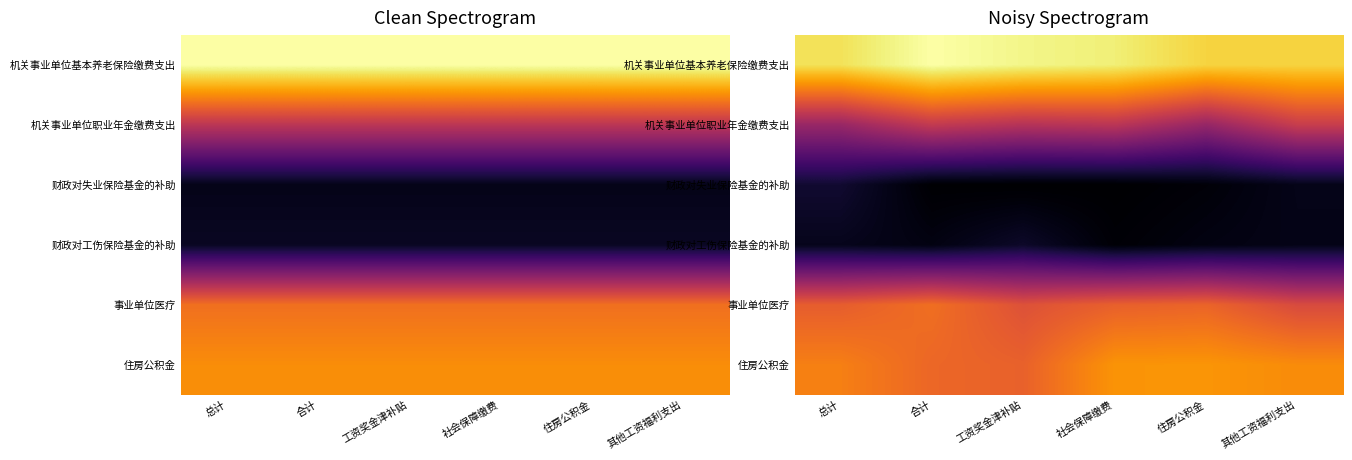

List the series in order of their peak value, highest first.

机关事业单位基本养老保险缴费支出, 住房公积金, 事业单位医疗, 机关事业单位职业年金缴费支出, 财政对失业保险基金的补助, 财政对工伤保险基金的补助